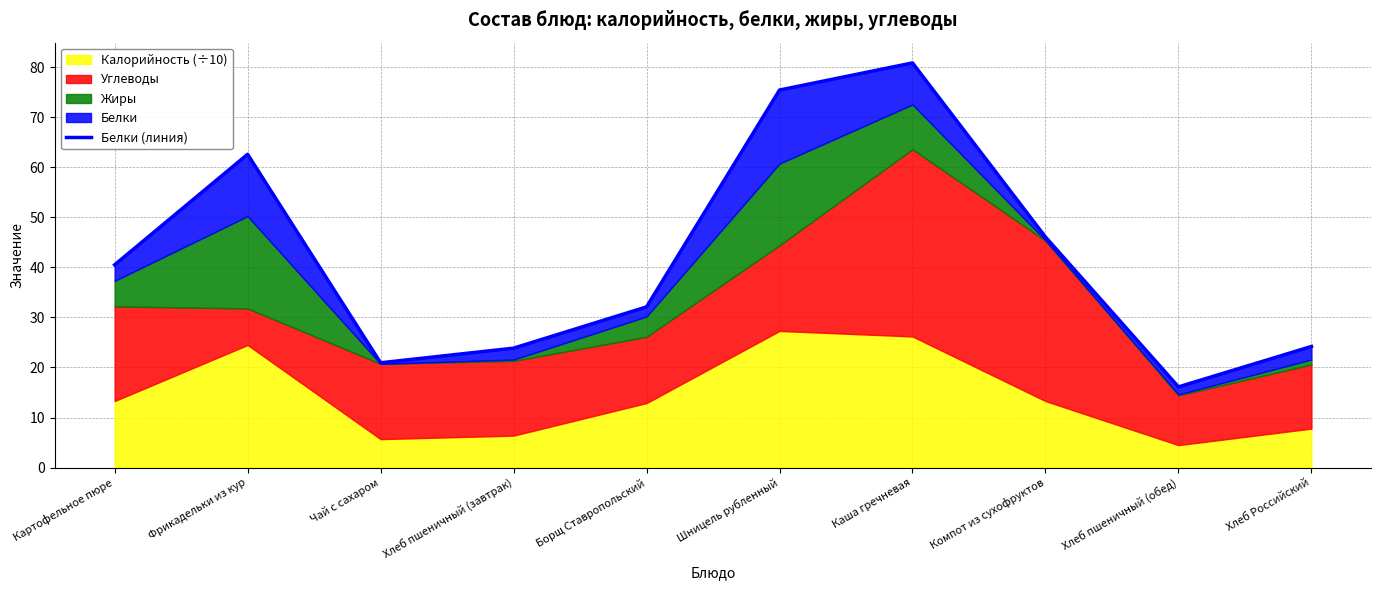

Between Борщ Ставропольский and Чай с сахаром, which is larger?

Борщ Ставропольский